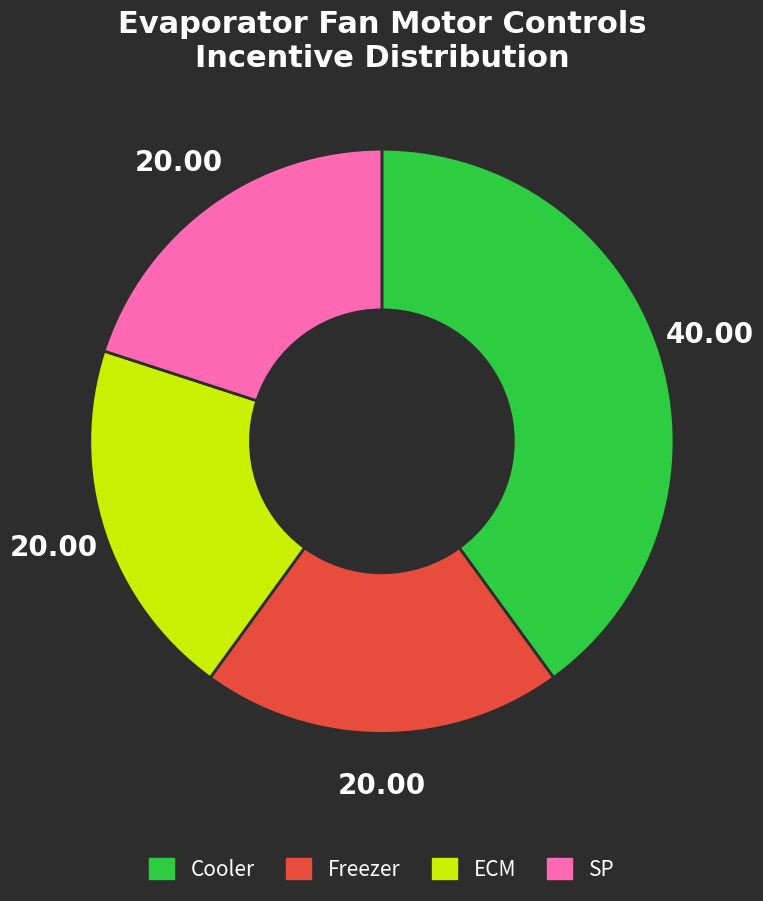

Is it true that ECM is 8% of the pie?

False